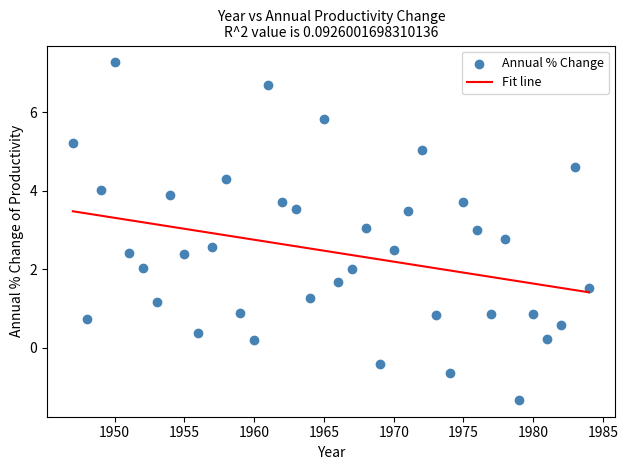

What is the range of X values (max minus min)?

37.0